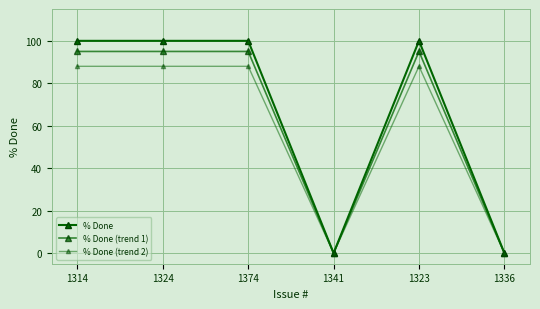

Which series changed the most between 1314 and 1336?

% Done